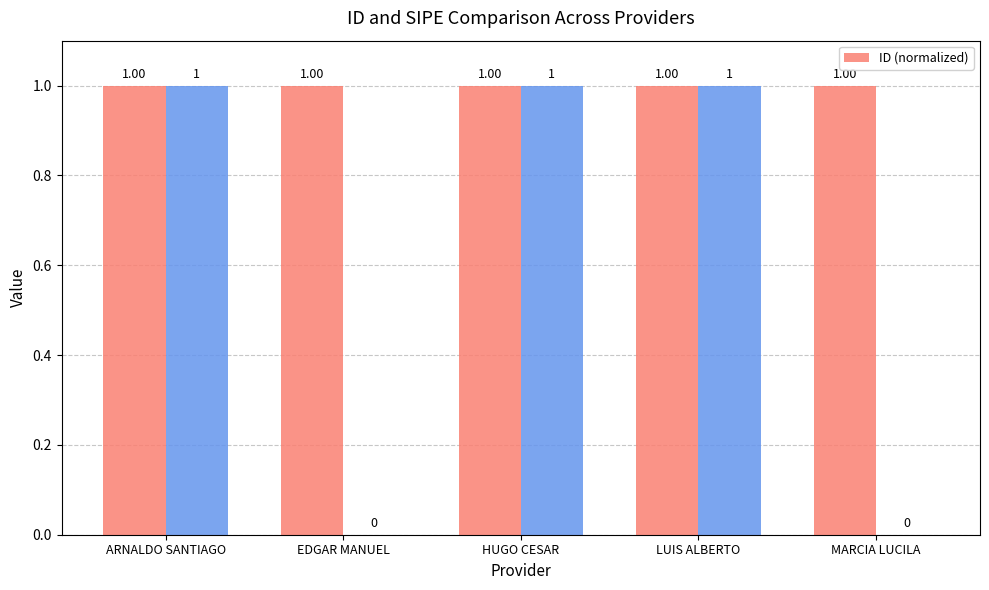

What is the approximate value at HUGO CESAR?

1.0